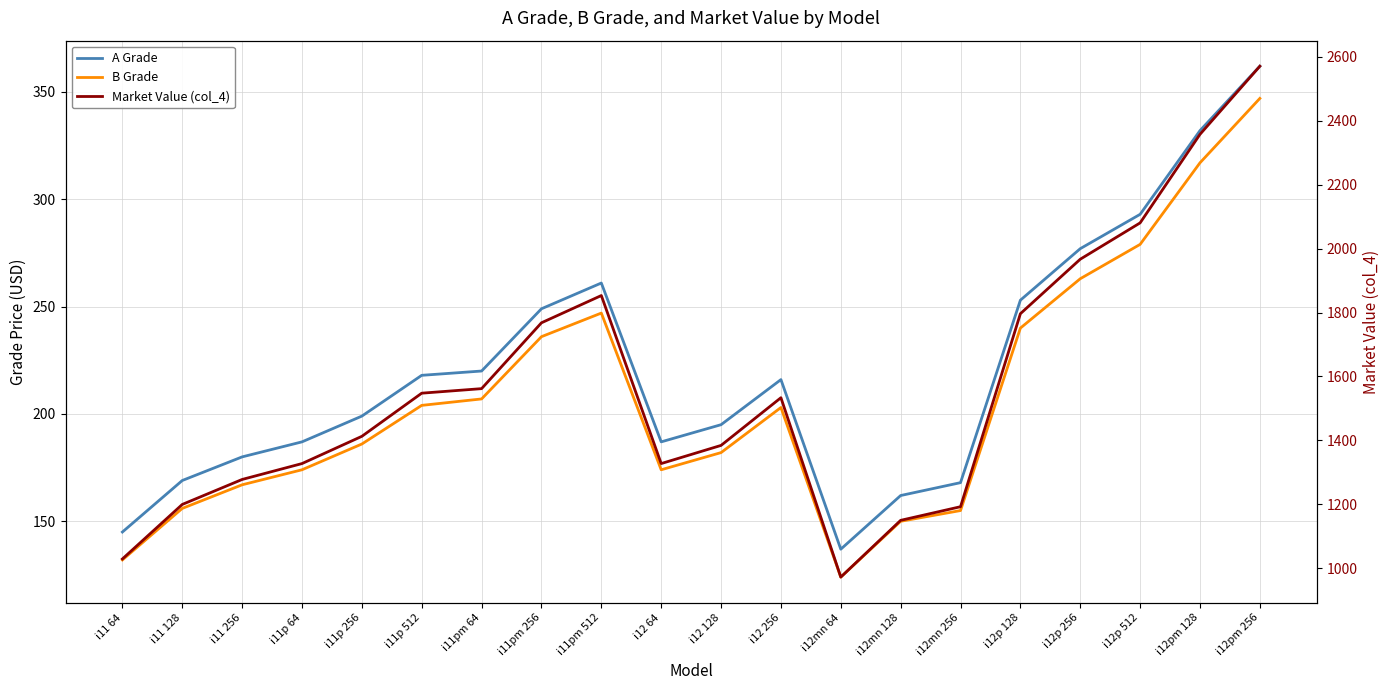

Which category has the highest value across all series?

i12pm 256